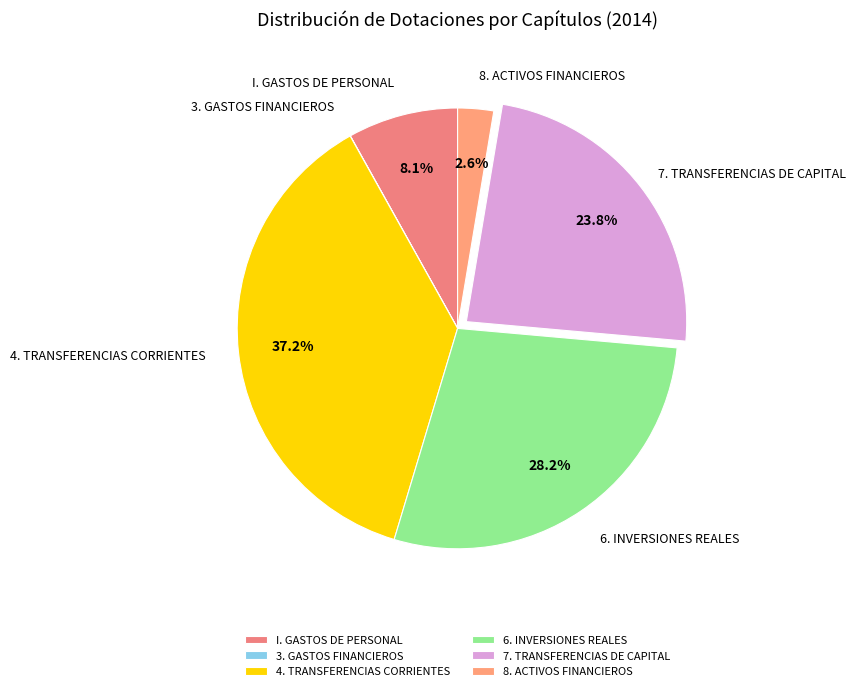

Is there a majority slice in this chart?

No